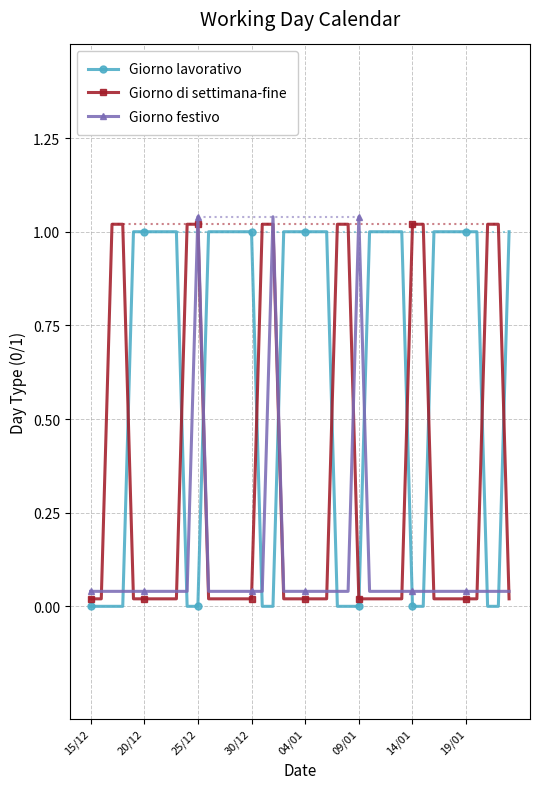

True or false: Giorno festivo has more than 0 interior local peaks.

True